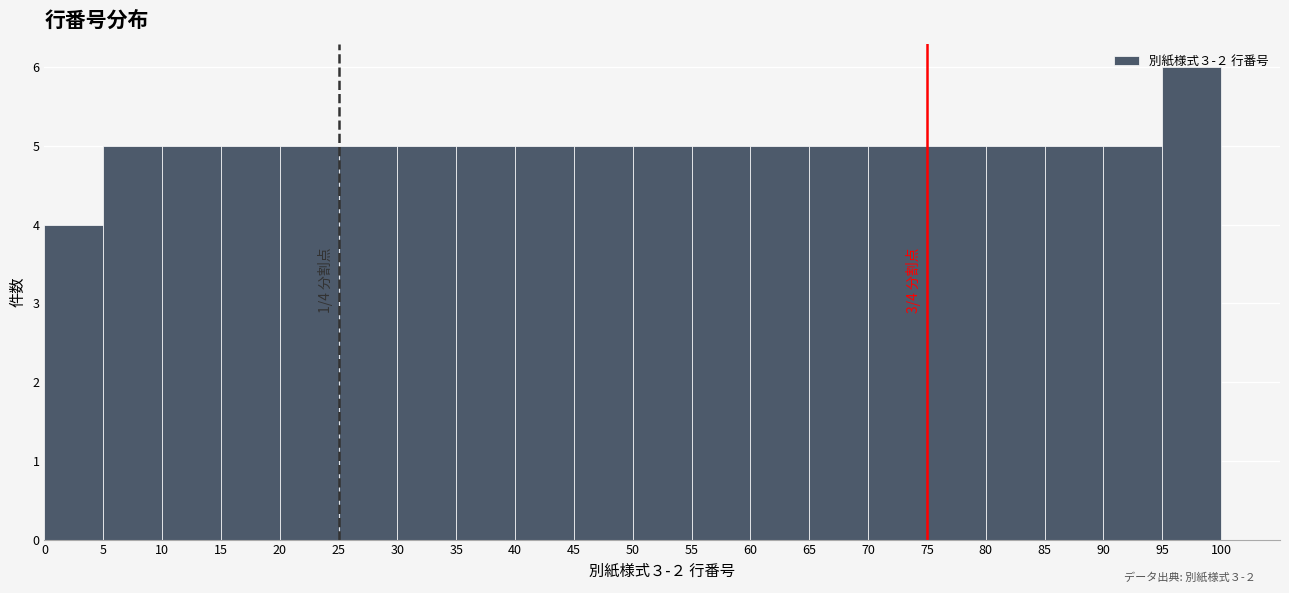

Over which range of the x-axis is the bar tallest?

95 to 100